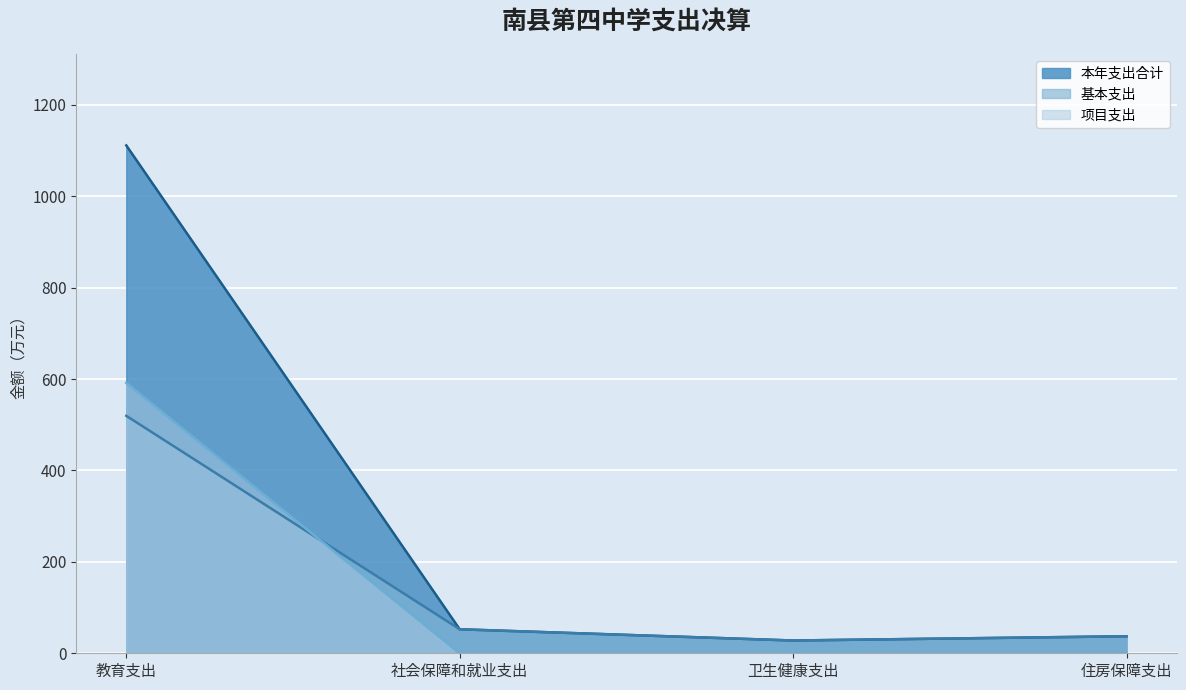

Which category has the highest value across all series?

教育支出